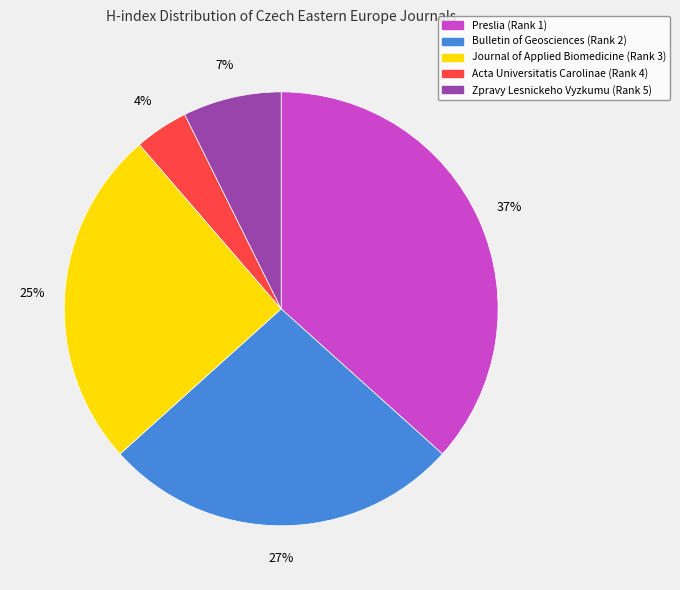

Is it true that Zpravy Lesnickeho Vyzkumu (Rank 5) is 18% of the pie?

False